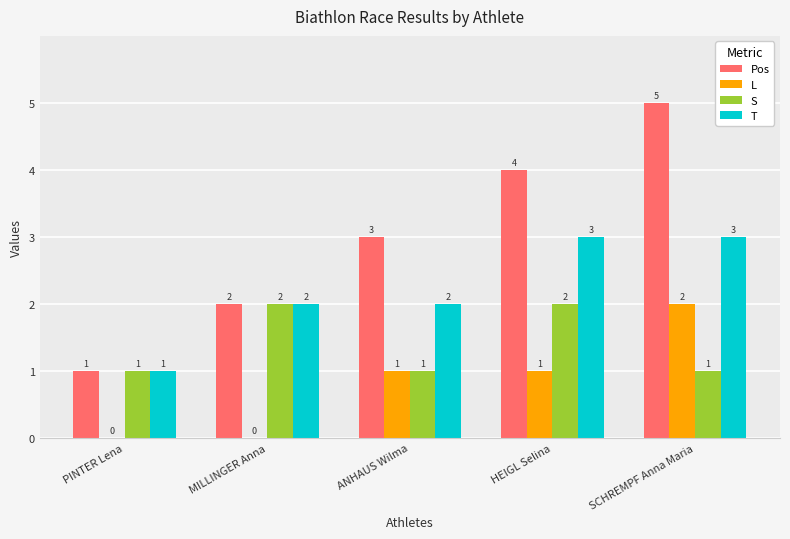

Which series changed the most between MILLINGER Anna and SCHREMPF Anna Maria?

Pos